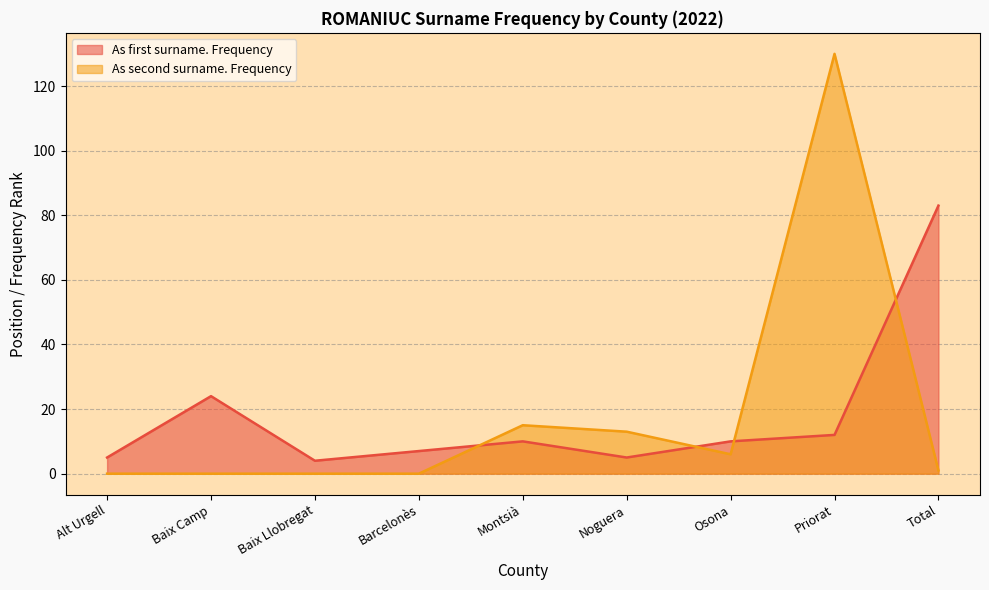

What is the total value across all series at Barcelonès?

7